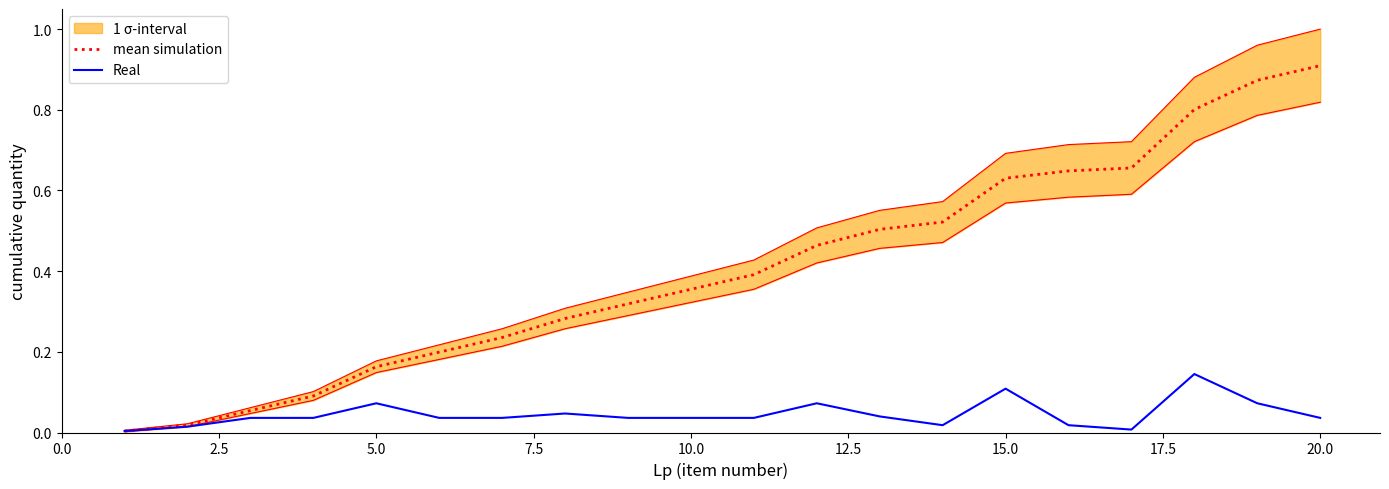

Does the chart display data point markers on the line(s)?

No